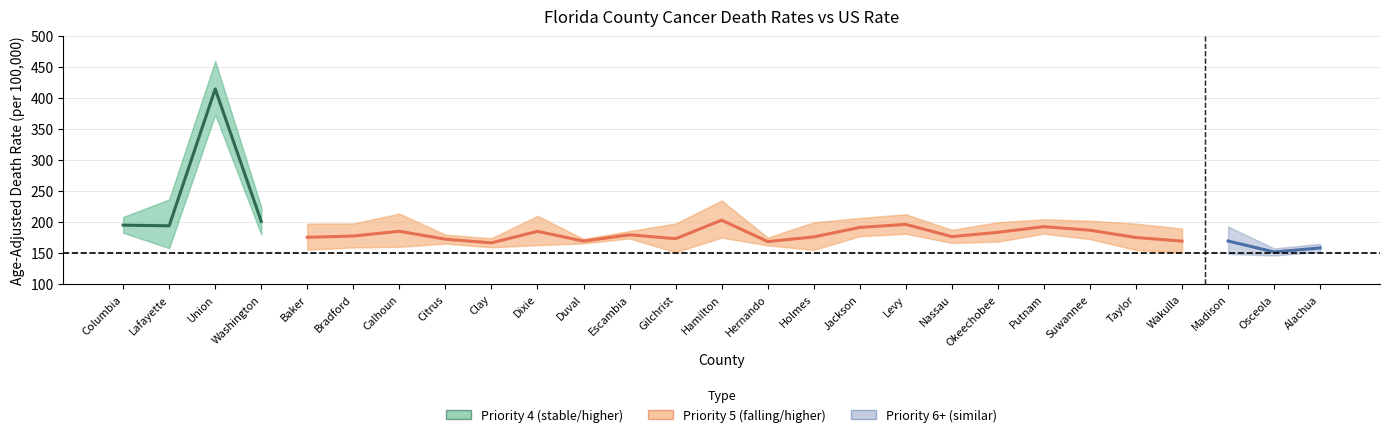

Reading left to right, what are all the values shown in this chart?

Death Rate: Columbia=194.9	Lafayette=193.8	Union=414.5	Washington=200.9	Baker=175.3	Bradford=177.3	Calhoun=185.0	Citrus=172.2	Clay=166.3	Dixie=184.9	Duval=169.1	Escambia=179.3	Gilchrist=173.0	Hamilton=202.9	Hernando=168.4	Holmes=175.9	Jackson=191.2	Levy=196.1	Nassau=176.4	Okeechobee=183.3	Putnam=192.4	Suwannee=186.7	Taylor=174.9	Wakulla=169.1	Madison=169.3	Osceola=151.6	Alachua=158.1
Lower CI: Columbia=182.5	Lafayette=157.4	Union=372.8	Washington=179.7	Baker=155.1	Bradford=158.6	Calhoun=159.4	Citrus=165.0	Clay=159.0	Dixie=162.3	Duval=165.5	Escambia=173.4	Gilchrist=150.8	Hamilton=174.4	Hernando=162.1	Holmes=154.6	Jackson=176.7	Levy=180.7	Nassau=166.1	Okeechobee=168.0	Putnam=181.0	Suwannee=172.2	Taylor=154.4	Wakulla=150.2	Madison=148.1	Osceola=145.9	Alachua=151.5
Upper CI: Columbia=208.1	Lafayette=236.8	Union=459.9	Washington=224.2	Baker=197.6	Bradford=197.9	Calhoun=214.0	Citrus=179.7	Clay=173.8	Dixie=210.3	Duval=172.7	Escambia=185.4	Gilchrist=197.9	Hamilton=235.1	Hernando=174.9	Holmes=199.8	Jackson=206.6	Levy=212.7	Nassau=187.4	Okeechobee=199.8	Putnam=204.5	Suwannee=202.3	Taylor=197.6	Wakulla=189.7	Madison=193.2	Osceola=157.4	Alachua=164.9
US Rate: Columbia=149.4	Lafayette=149.4	Union=149.4	Washington=149.4	Baker=149.4	Bradford=149.4	Calhoun=149.4	Citrus=149.4	Clay=149.4	Dixie=149.4	Duval=149.4	Escambia=149.4	Gilchrist=149.4	Hamilton=149.4	Hernando=149.4	Holmes=149.4	Jackson=149.4	Levy=149.4	Nassau=149.4	Okeechobee=149.4	Putnam=149.4	Suwannee=149.4	Taylor=149.4	Wakulla=149.4	Madison=149.4	Osceola=149.4	Alachua=149.4